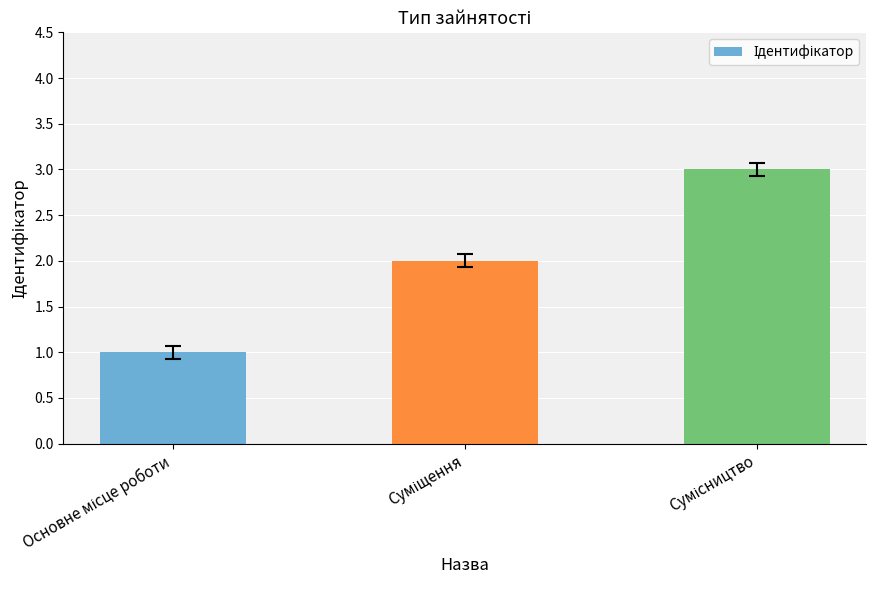

What is the sum of all values?

6